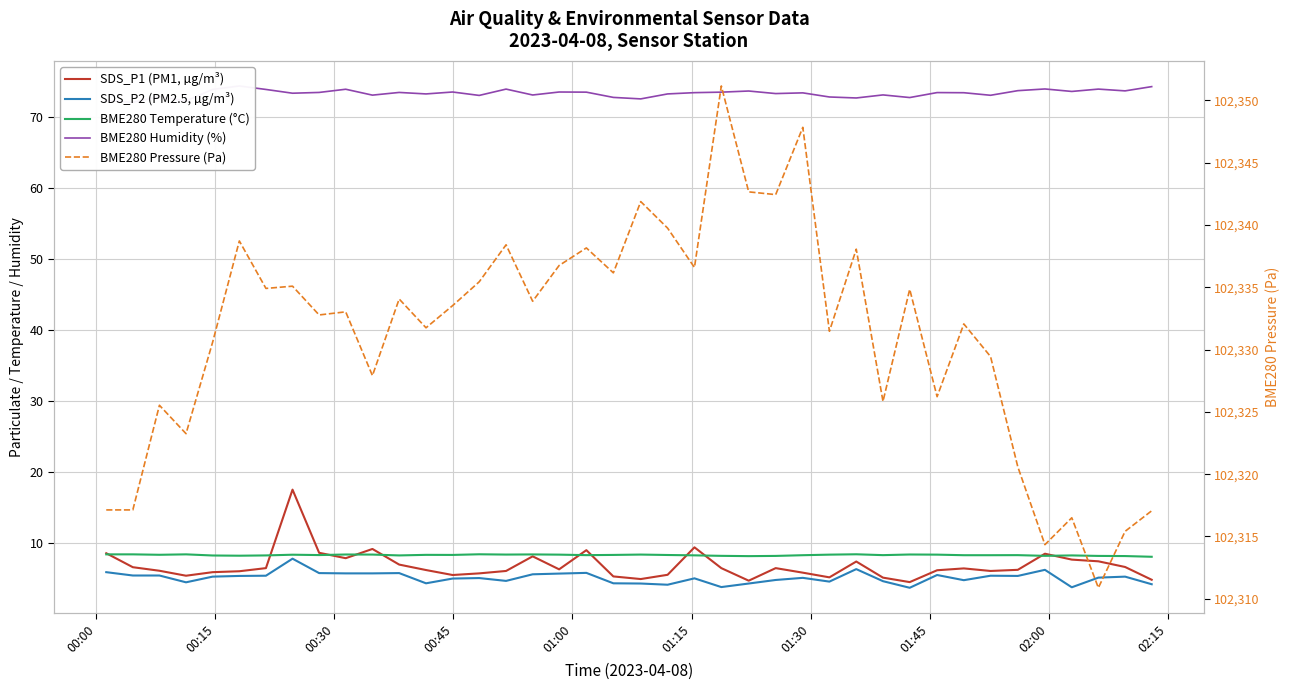

What is the minimum value shown in the chart?

3.7